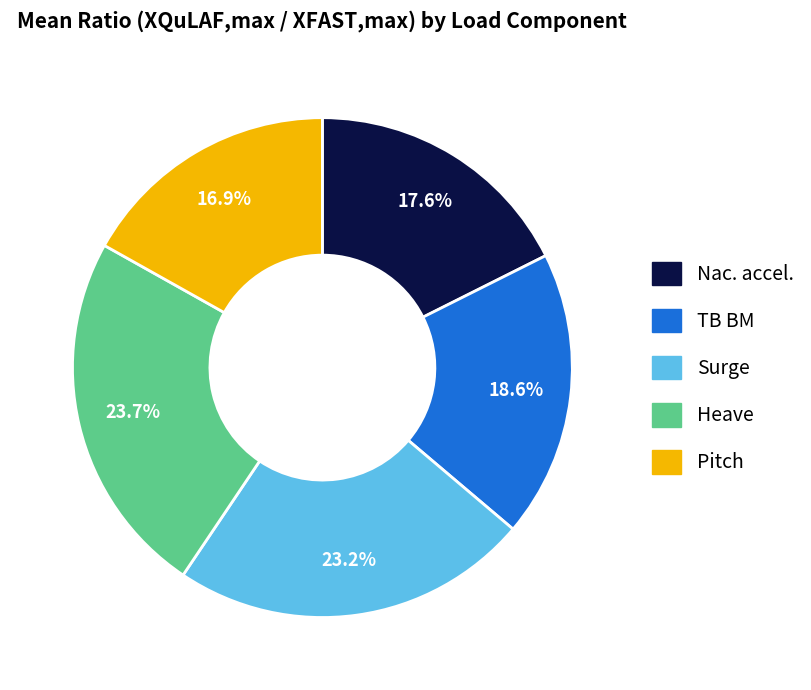

Is it true that Pitch is 30% of the pie?

False